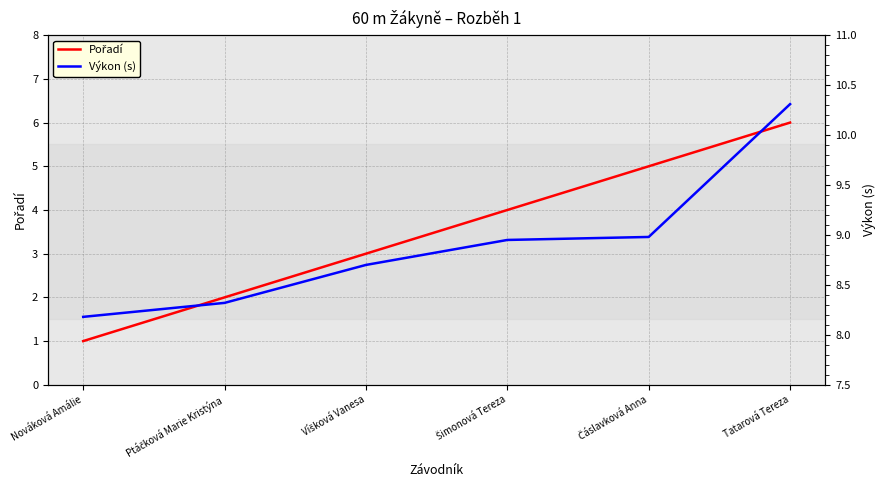

At which label does Pořadí first exceed 4?

Čáslavková Anna